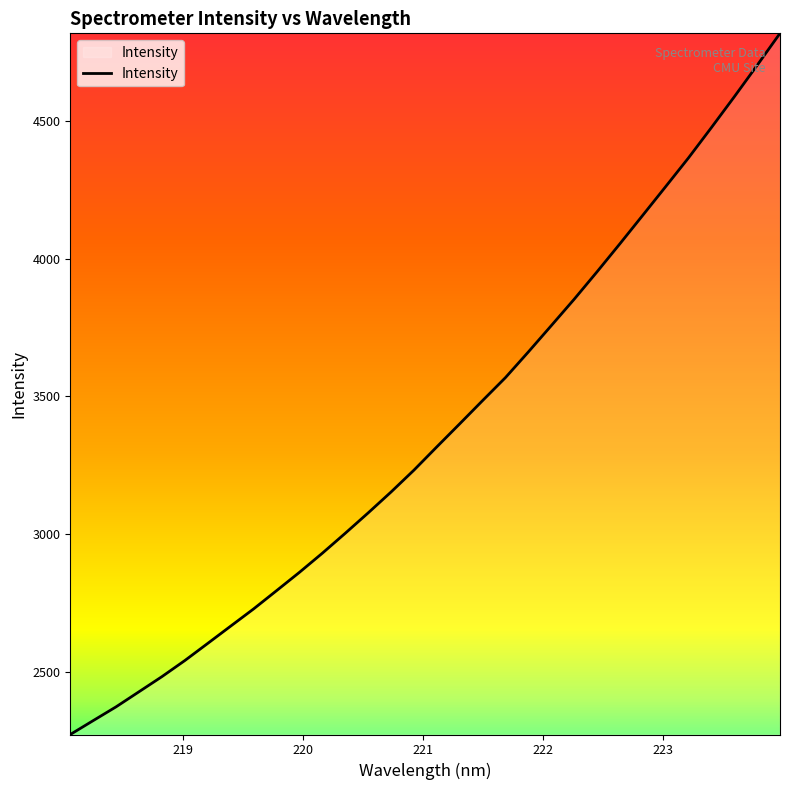

Reading left to right, list all the values displayed in this chart.

2273.5	2323.9	2374.0	2428.7	2483.5	2541.9	2604.2	2666.8	2729.2	2795.3	2861.8	2931.3	3003.5	3077.5	3153.3	3232.6	3317.1	3400.7	3485.1	3568.5	3661.6	3756.9	3852.7	3952.2	4054.0	4157.4	4261.3	4365.8	4475.6	4587.2	4701.4	4817.5